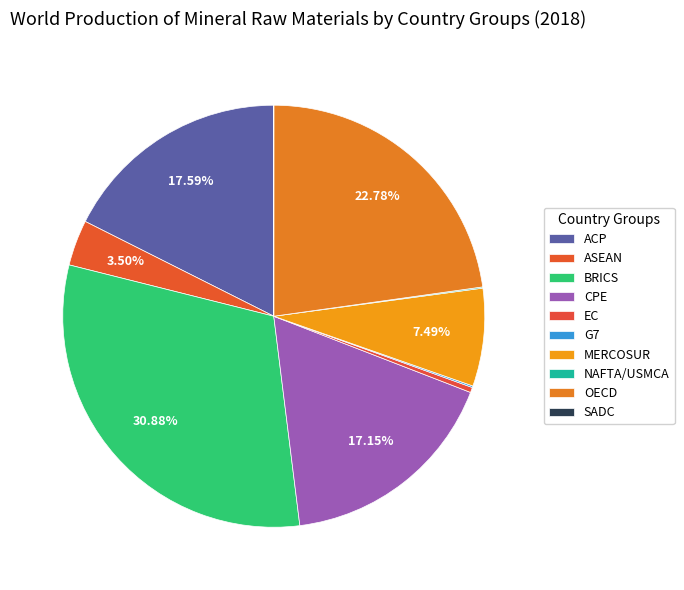

To the nearest percent, what is the difference between the largest and smallest slice percentages?

31%